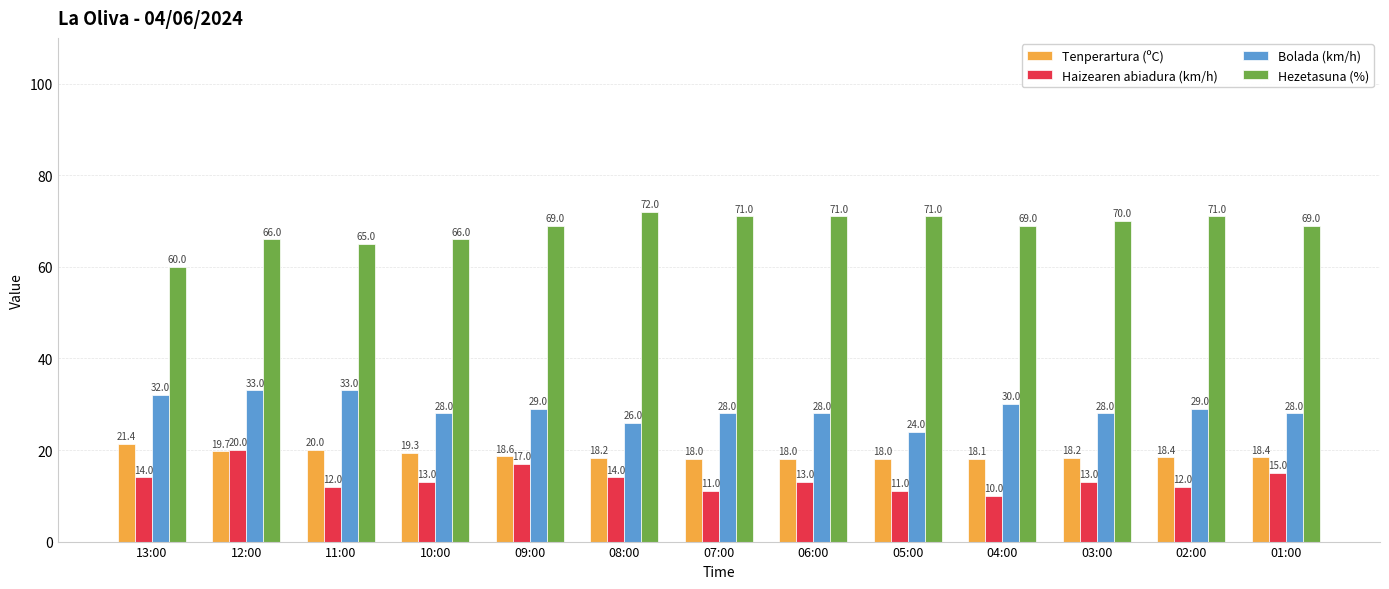

Where does the Haizearen abiadura (km/h) series first go above 13?

13:00